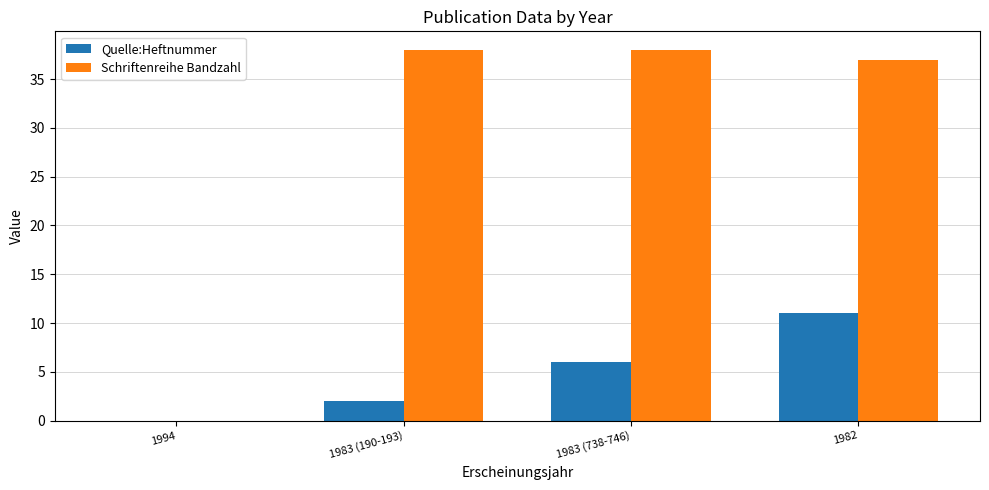

What is the sum of all Schriftenreihe Bandzahl values?

113